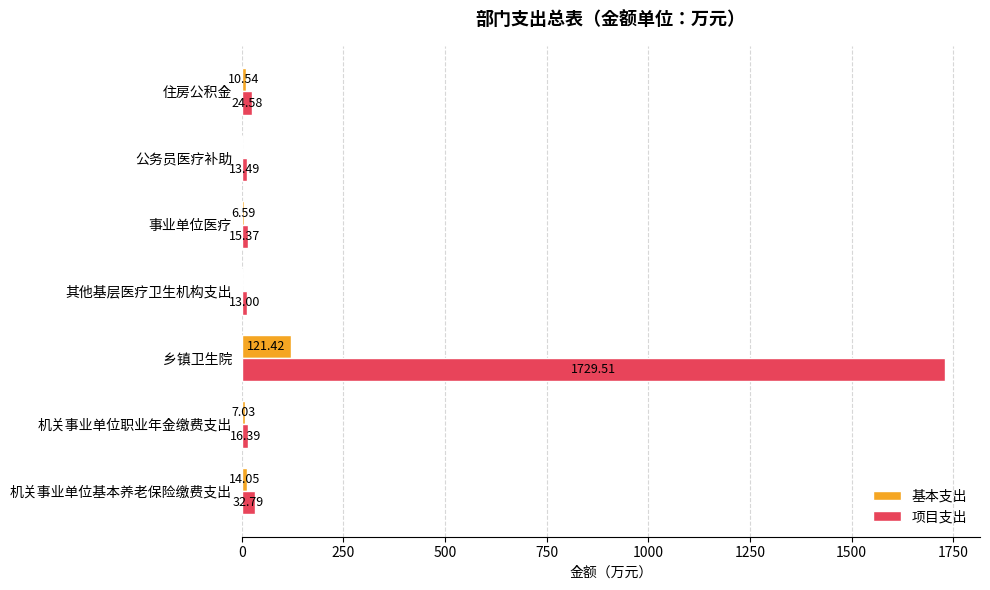

What is the sum of all 基本支出 values?

159.6